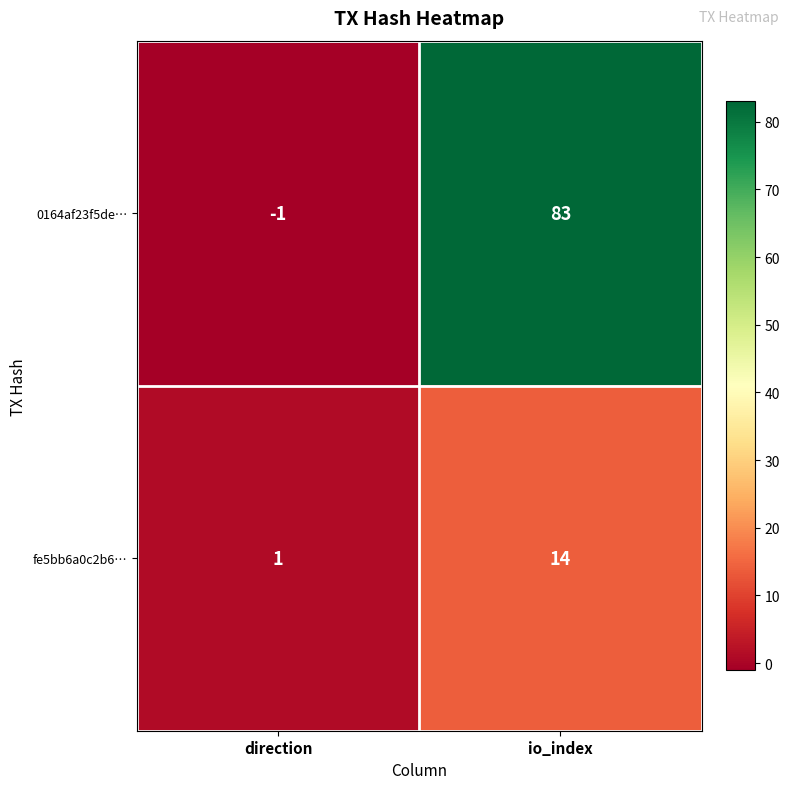

At which category does the chart reach its peak across all series?

io_index